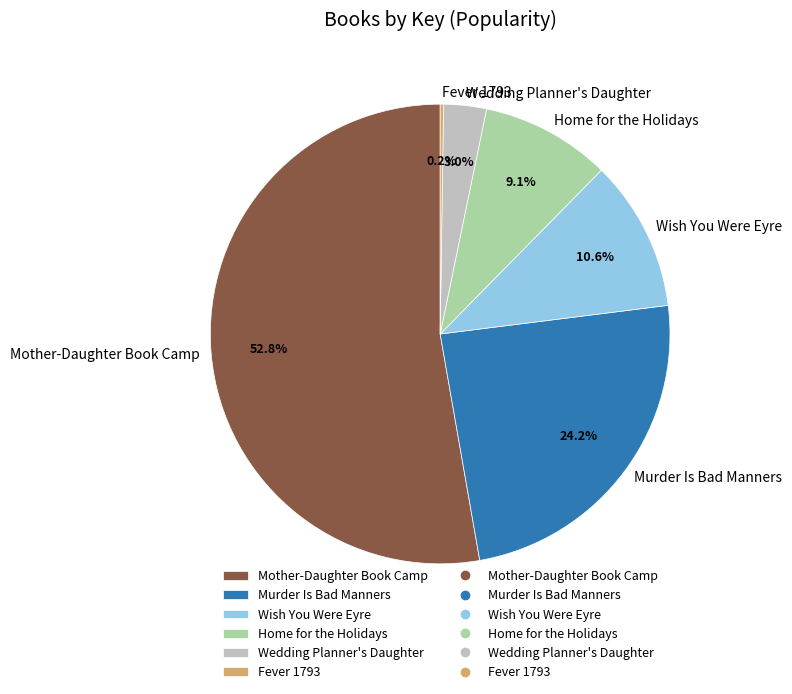

What is the majority slice?

Mother-Daughter Book Camp